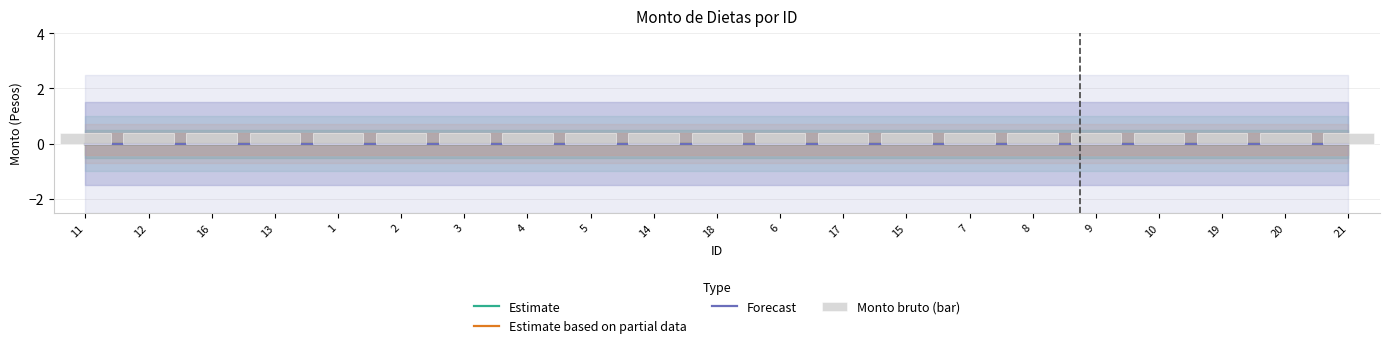

What position from the left is 6?

12